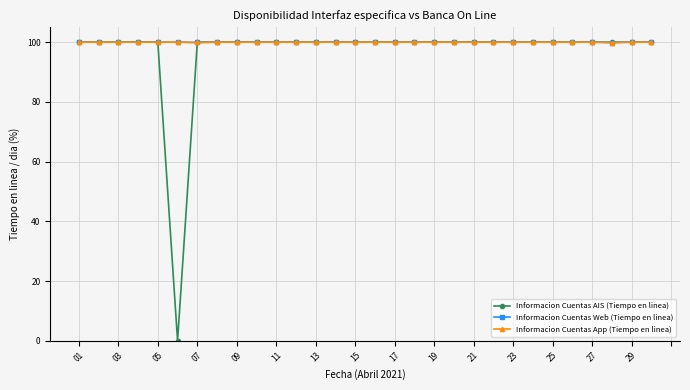

Does the chart have visible grid lines?

Yes